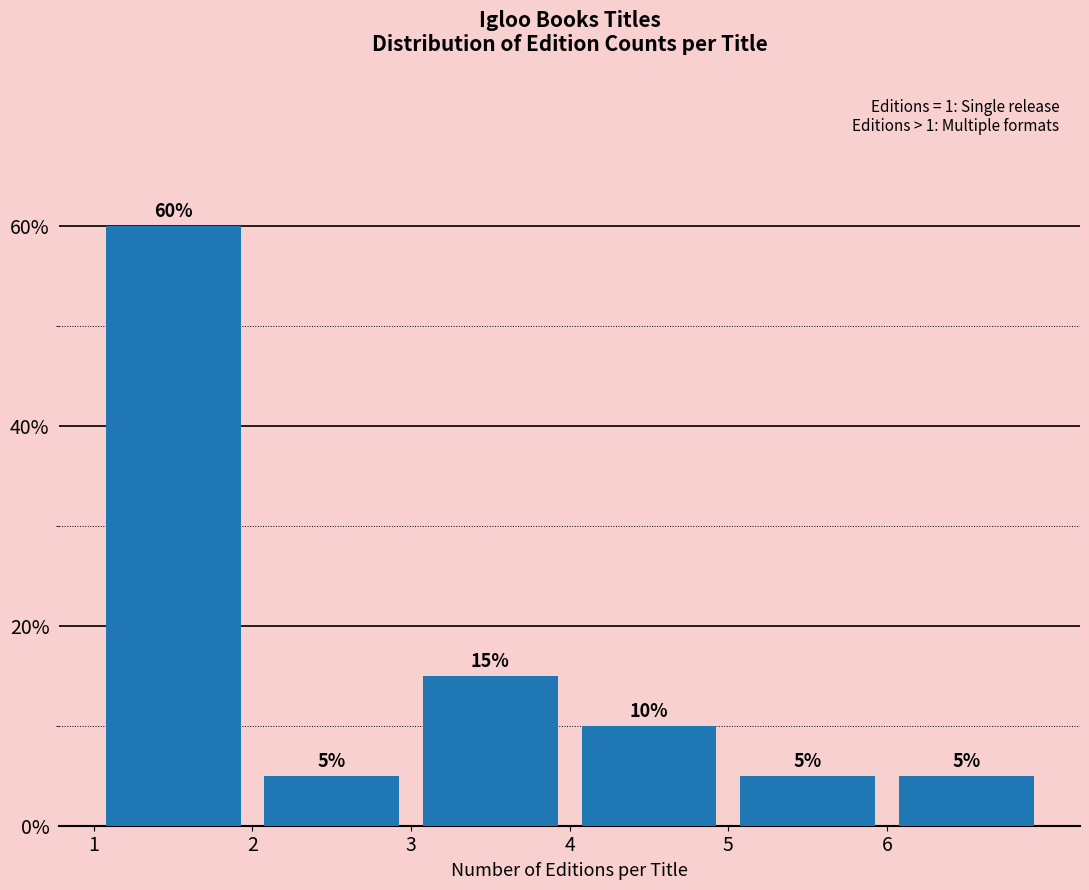

Over which range of the x-axis is the bar tallest?

1 to 2